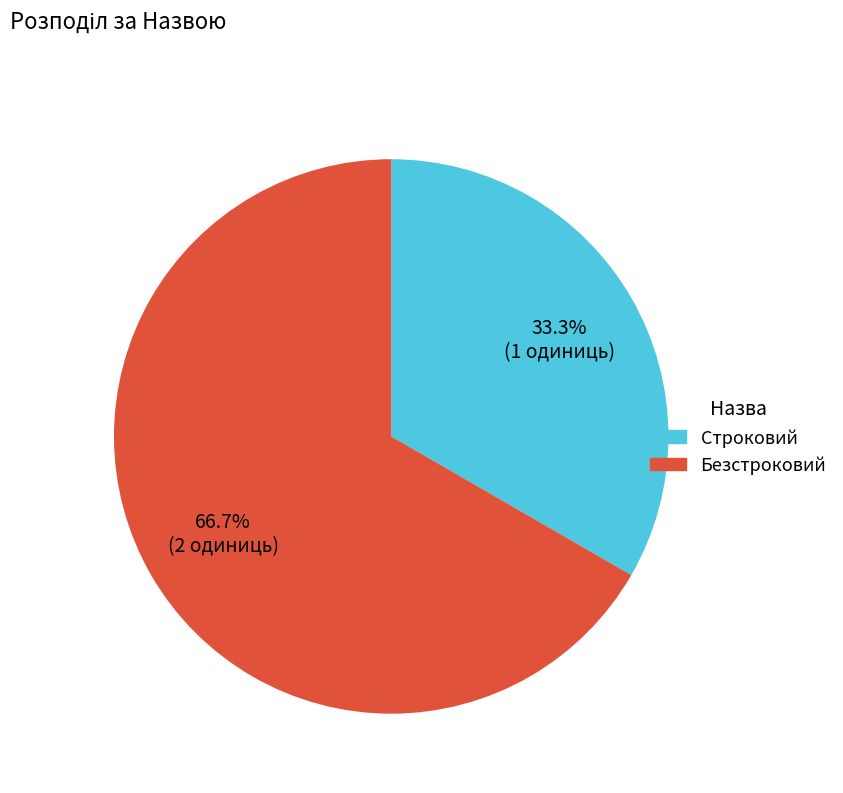

To the nearest percent, what is the difference between the Строковий and Безстроковий slice percentages?

33%